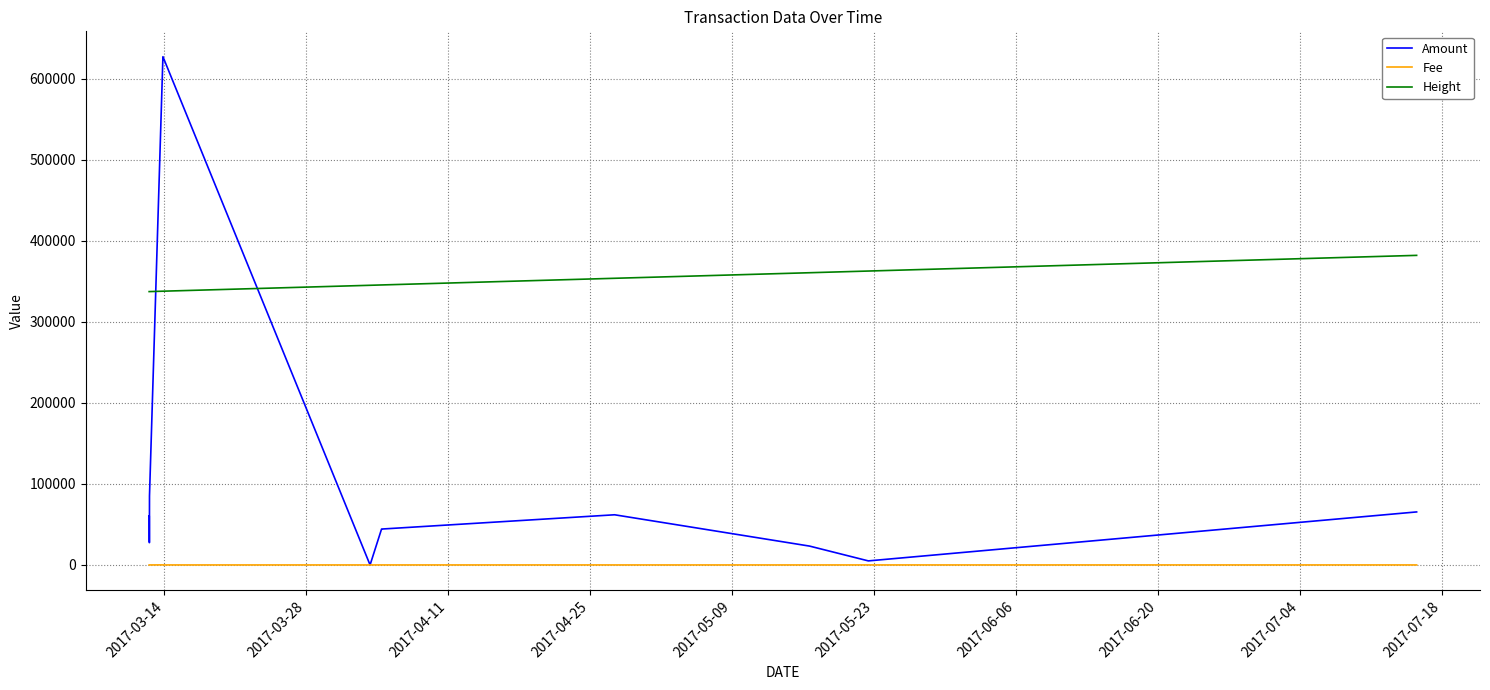

Does the chart have visible grid lines?

Yes